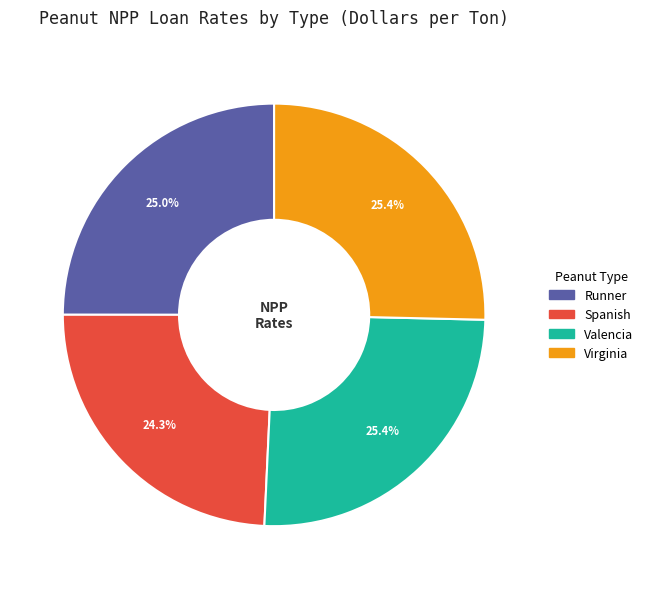

Is it true that Spanish is 24% of the pie?

True